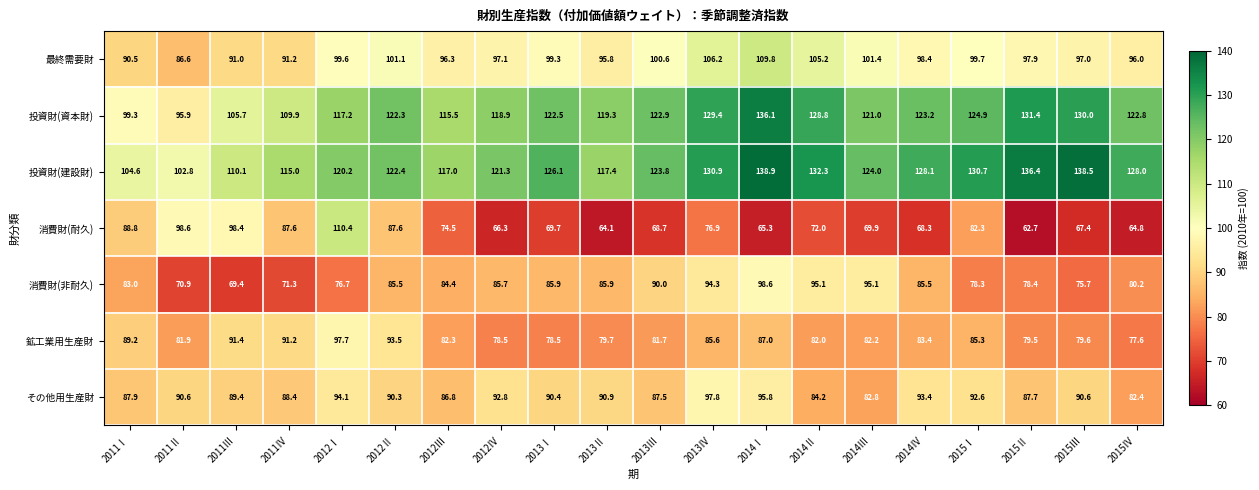

What is the approximate value of 最終需要財 at 2014Ⅱ?

105.2